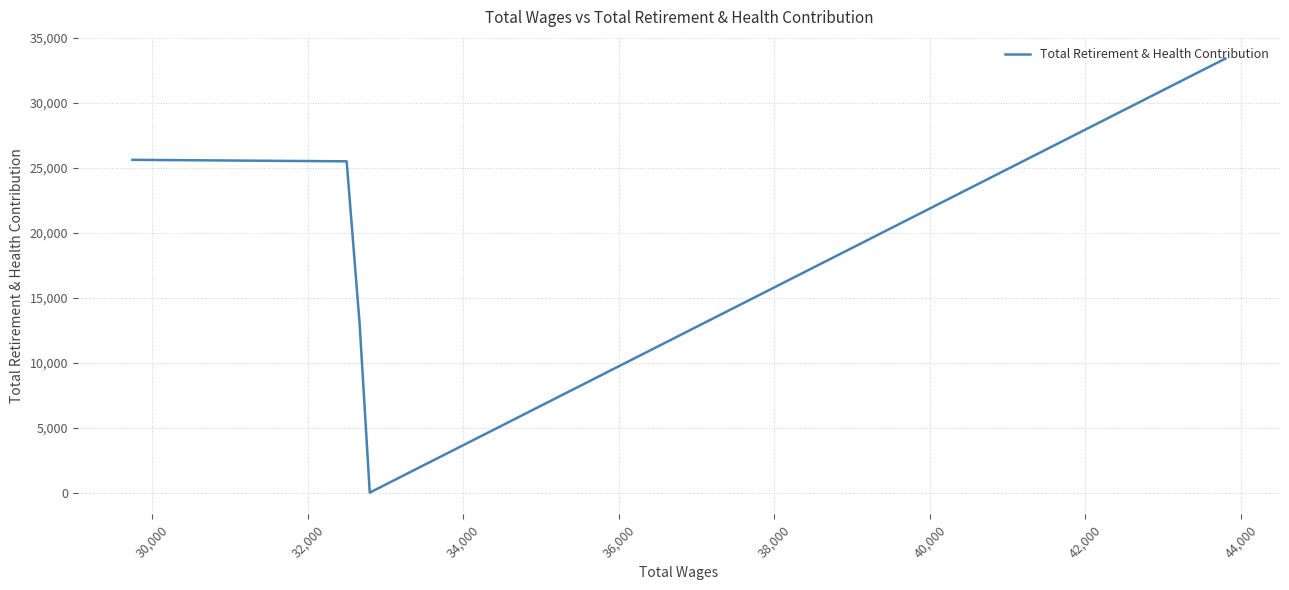

What is the minimum value shown in the chart?

29